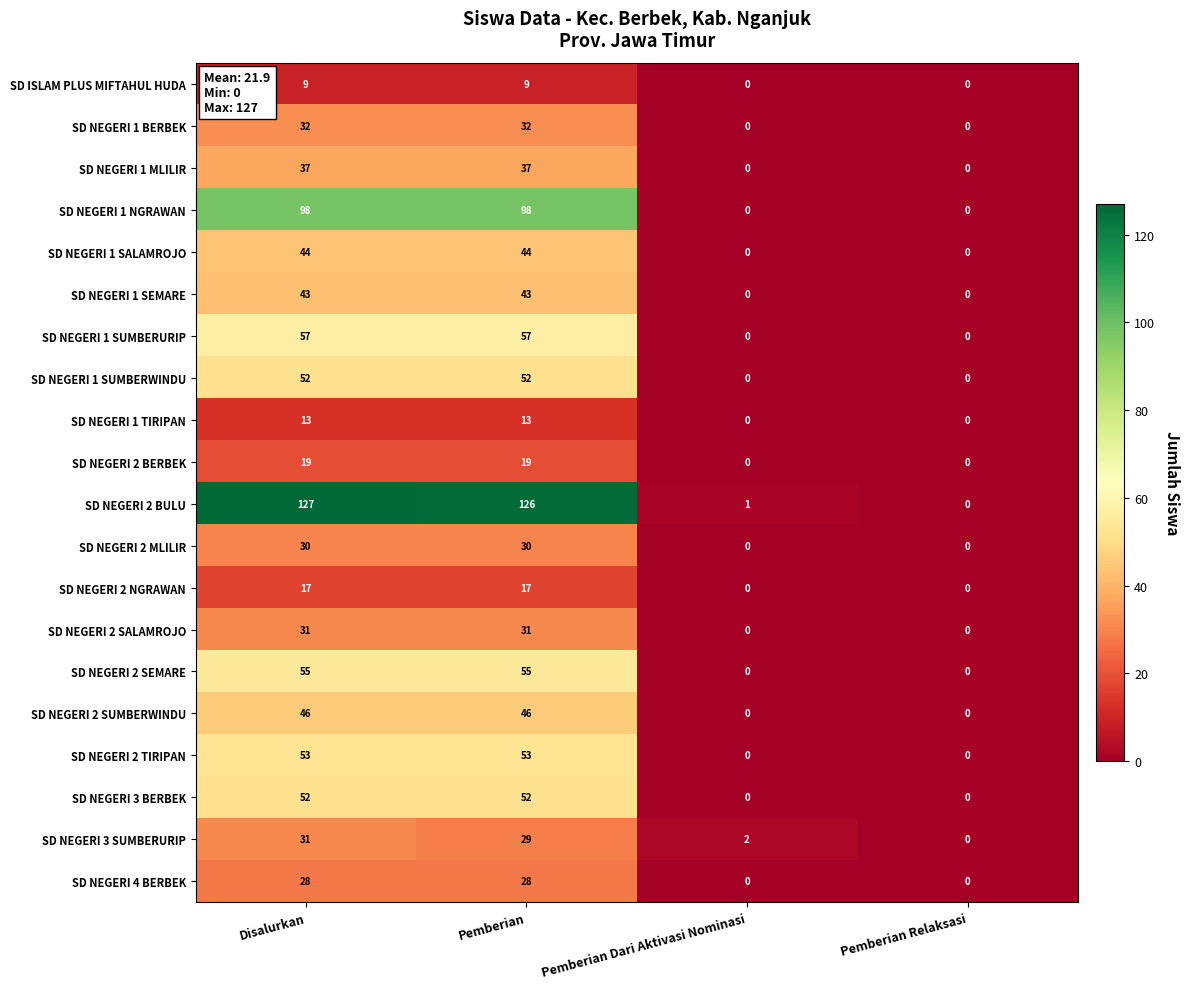

True or false: SD ISLAM PLUS MIFTAHUL HUDA has a value of 4 at Pemberian Relaksasi.

False